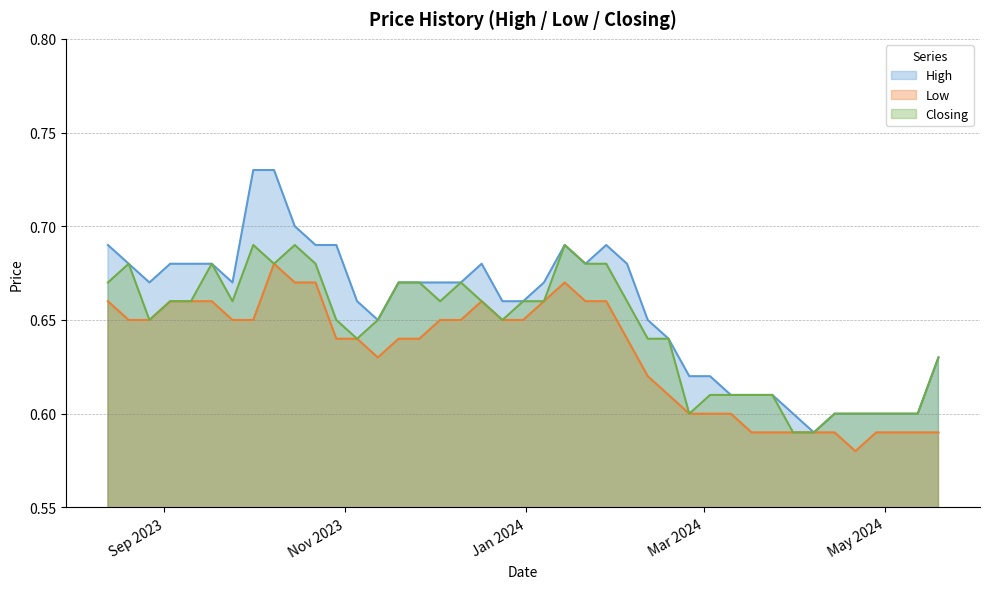

Which series has the largest range (max minus min)?

High